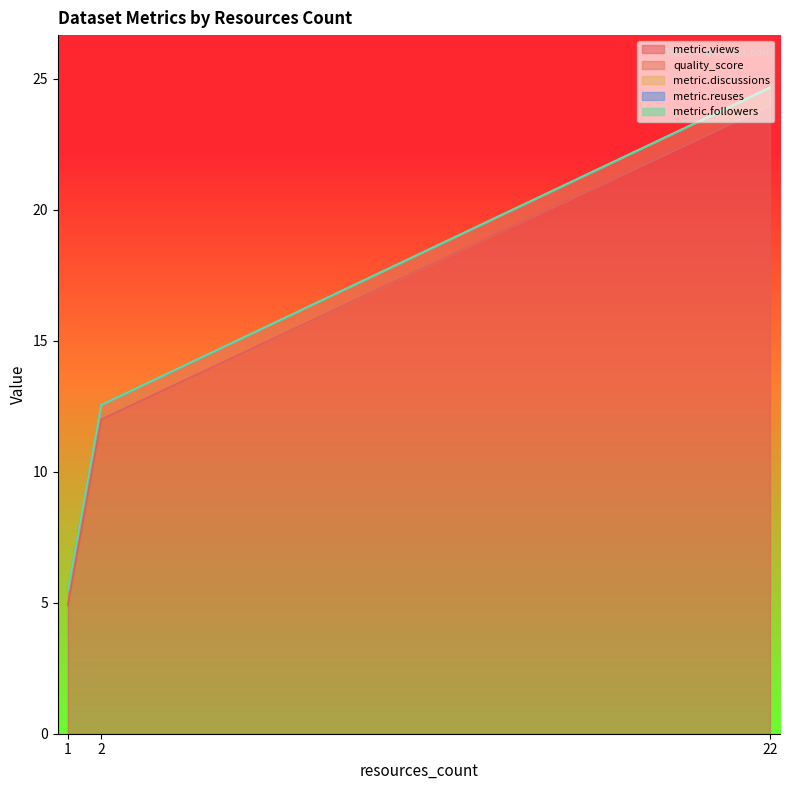

Is the value of metric.reuses at 2 greater than the value of quality_score at 1?

No